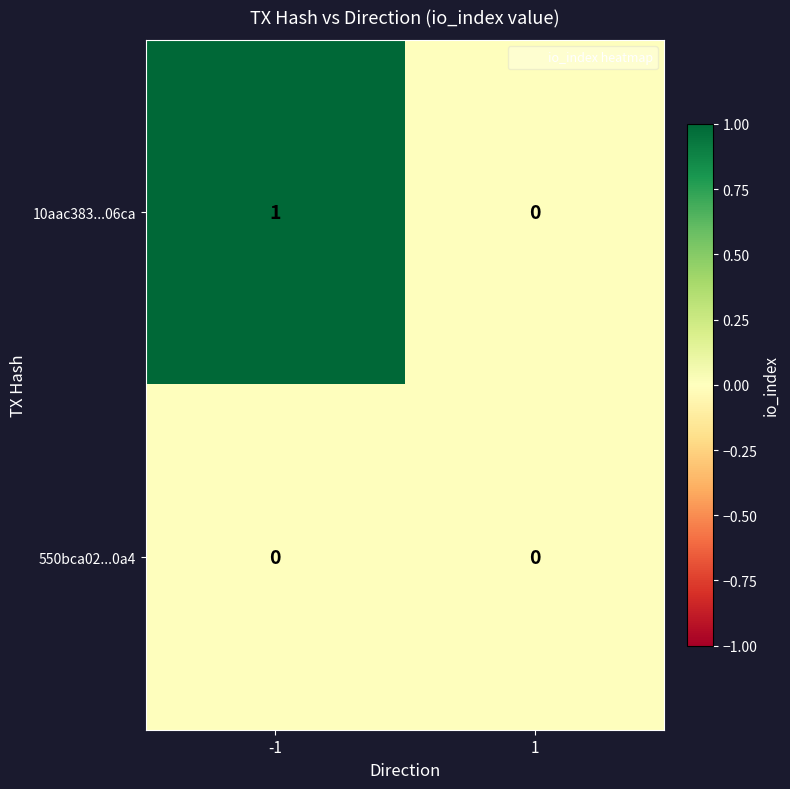

Which series has the largest total across all categories?

10aac383...06ca